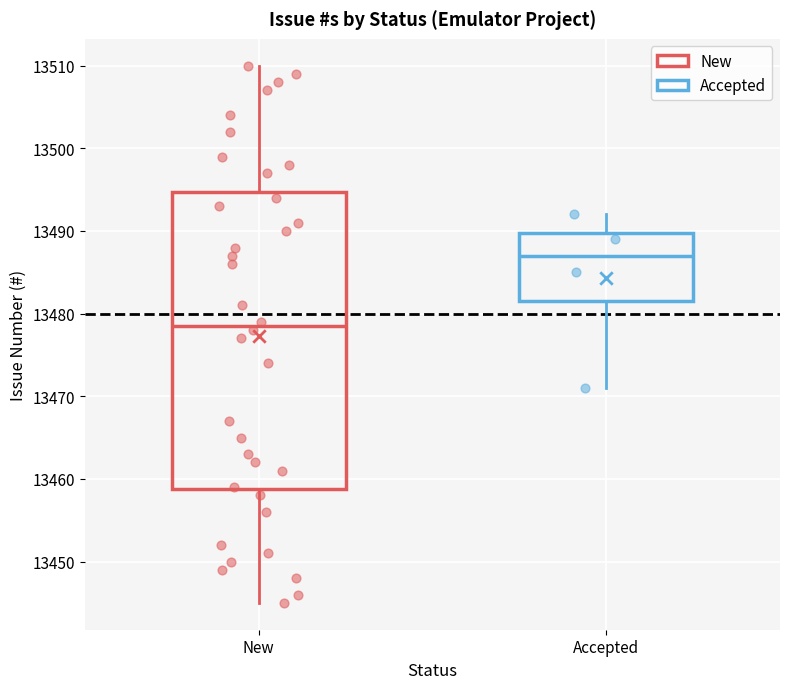

Where is the upper edge of the box for Accepted on the y-axis? The values are not printed on the chart, so give them approximately, as read against the axis.

13490